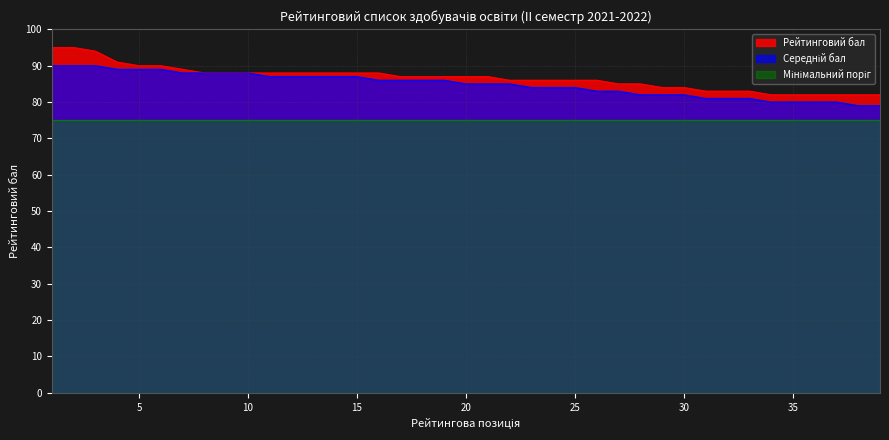

The value of Рейтинговий бал at 20 is 120. True or false?

False